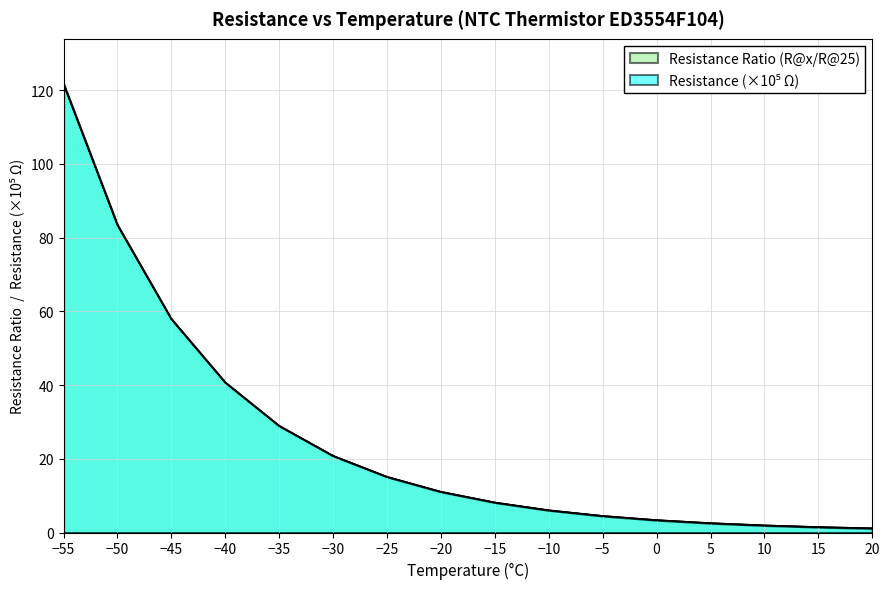

True or false: Resistance Ratio (R@x/R@25) and Resistance (Ohm, x1e5) intersect in this chart.

False